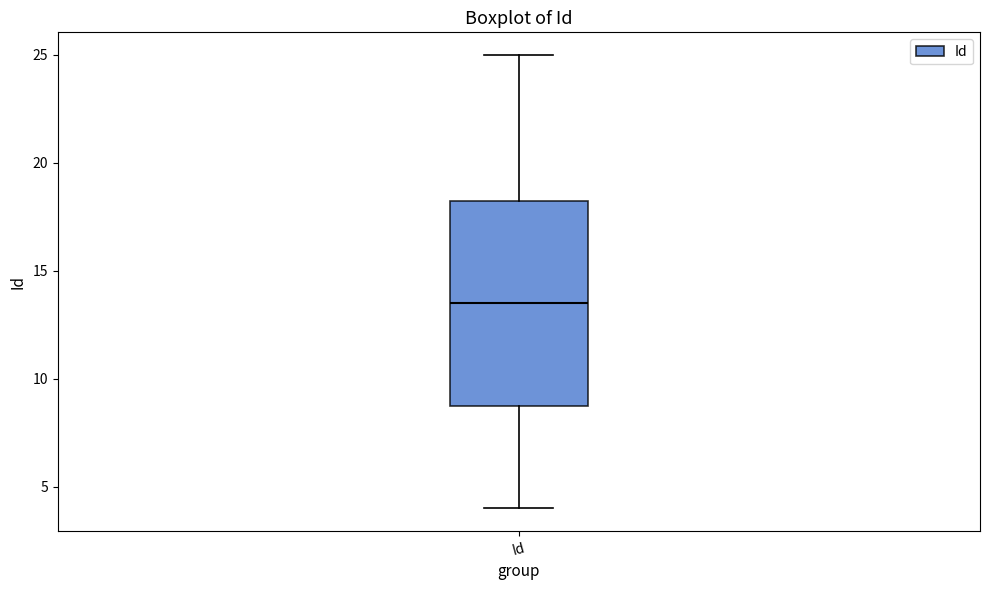

Read this box plot against the y-axis: the position of the median line, the range covered by the box, and the ends of both whiskers. The values are not printed on the chart, so give them approximately, as read against the axis.

median 13.5, box 9.0 to 18.5, whiskers 4.0 to 25.0